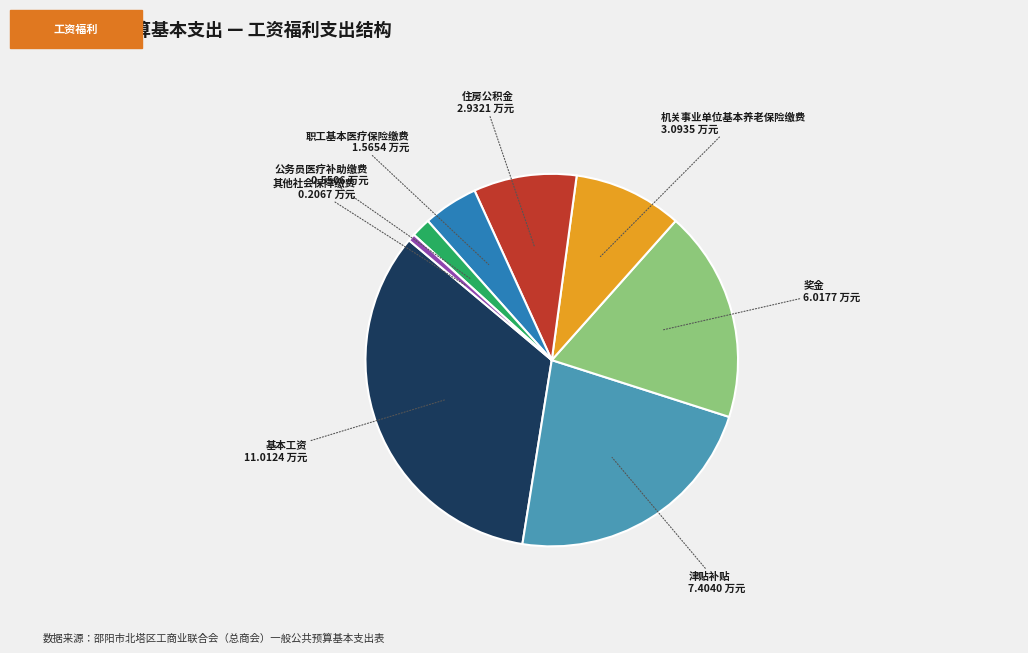

Is the sum of 住房公积金 and 职工基本医疗保险缴费 greater than half?

No